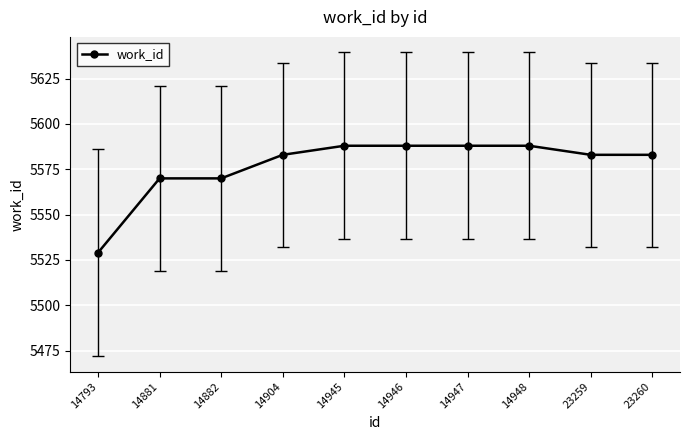

Reading left to right, what are all the values shown in this chart?

14793=5529	14881=5570	14882=5570	14904=5583	14945=5588	14946=5588	14947=5588	14948=5588	23259=5583	23260=5583